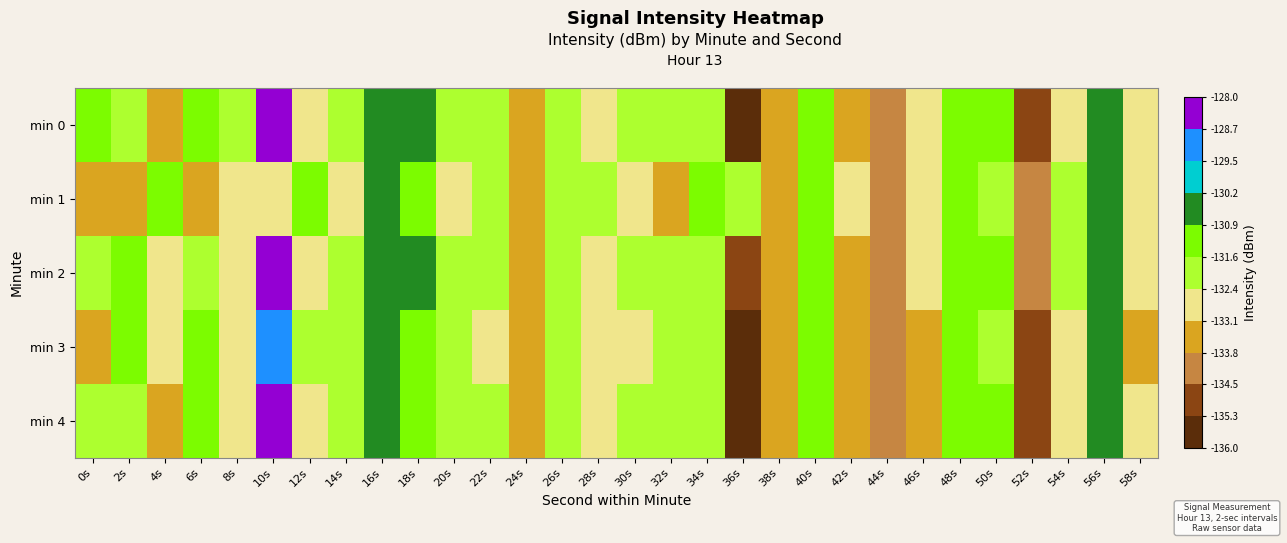

What is the spread (max minus min) of values at 28s?

0.8